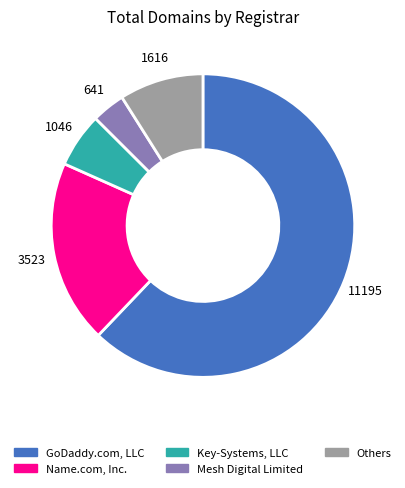

Rank the categories by value from lowest to highest.

Mesh Digital Limited, Key-Systems, LLC, Others, Name.com, Inc., GoDaddy.com, LLC